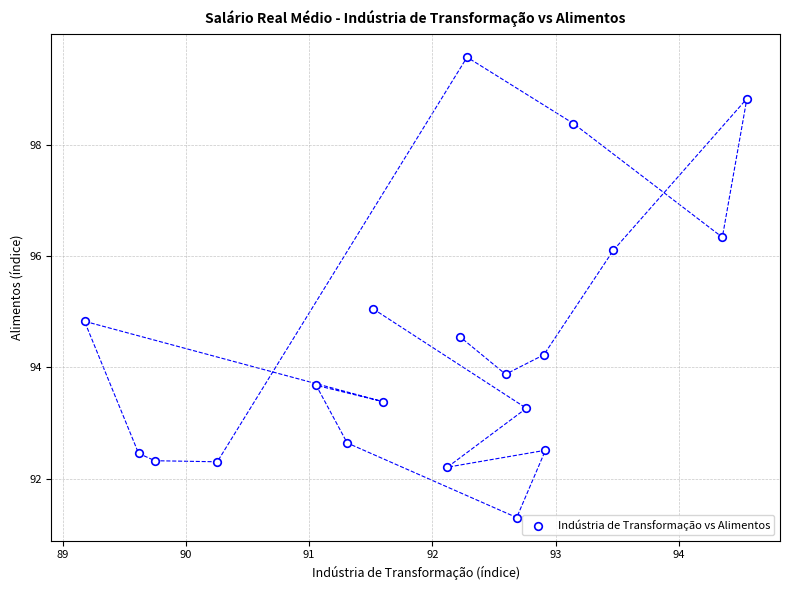

What is the range of Y values (max minus min)?

8.3